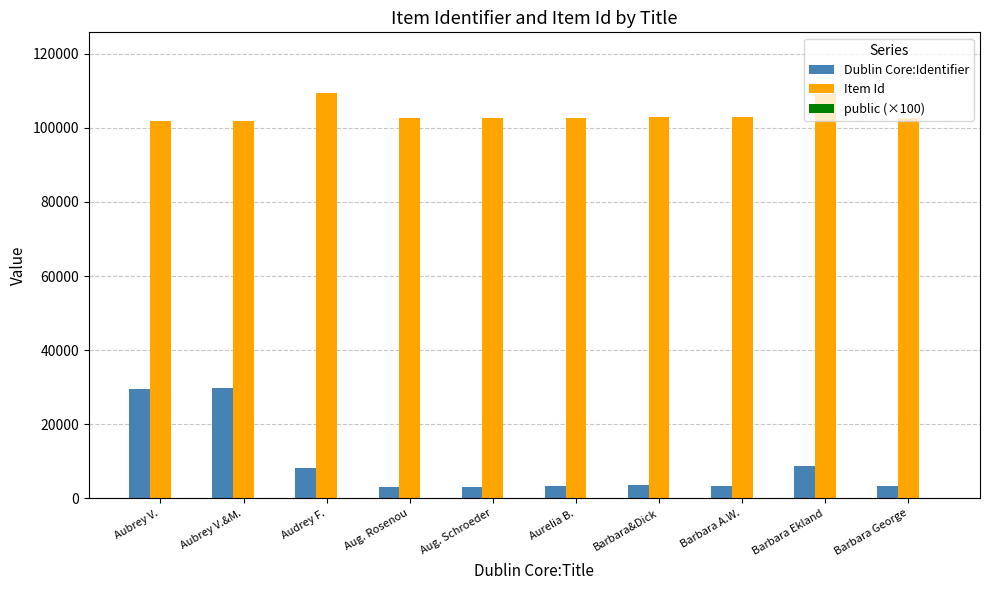

Which series changed the most between Aug. Rosenou and Barbara Ekland?

Item Id